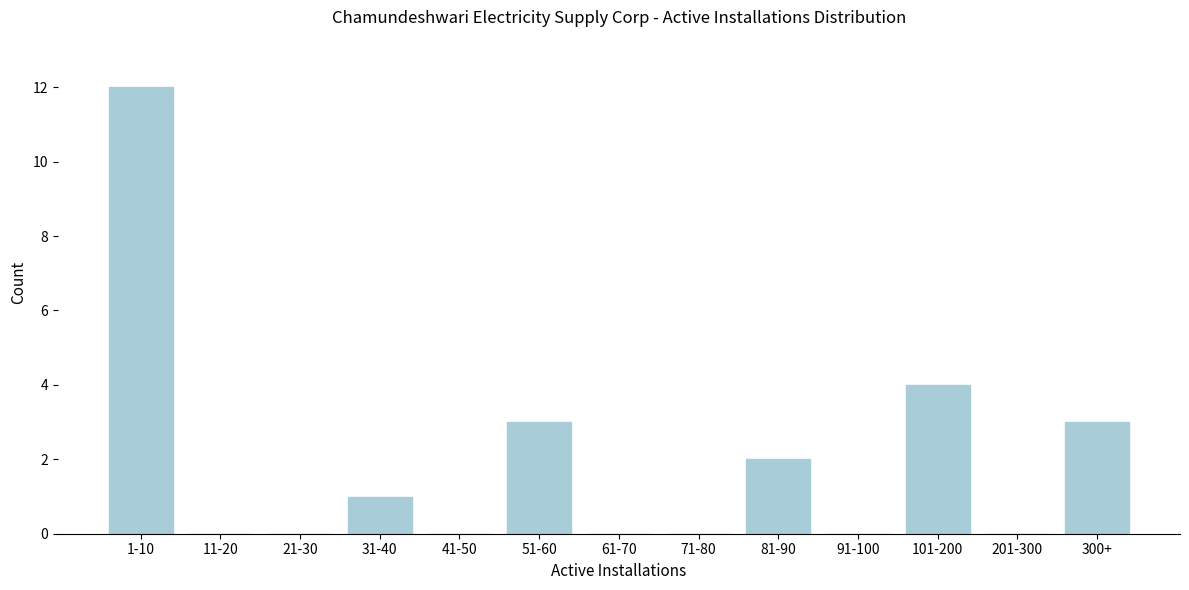

Reading right to left, what are all the values shown in this chart?

300+=3	201-300=0	101-200=4	91-100=0	81-90=2	71-80=0	61-70=0	51-60=3	41-50=0	31-40=1	21-30=0	11-20=0	1-10=12